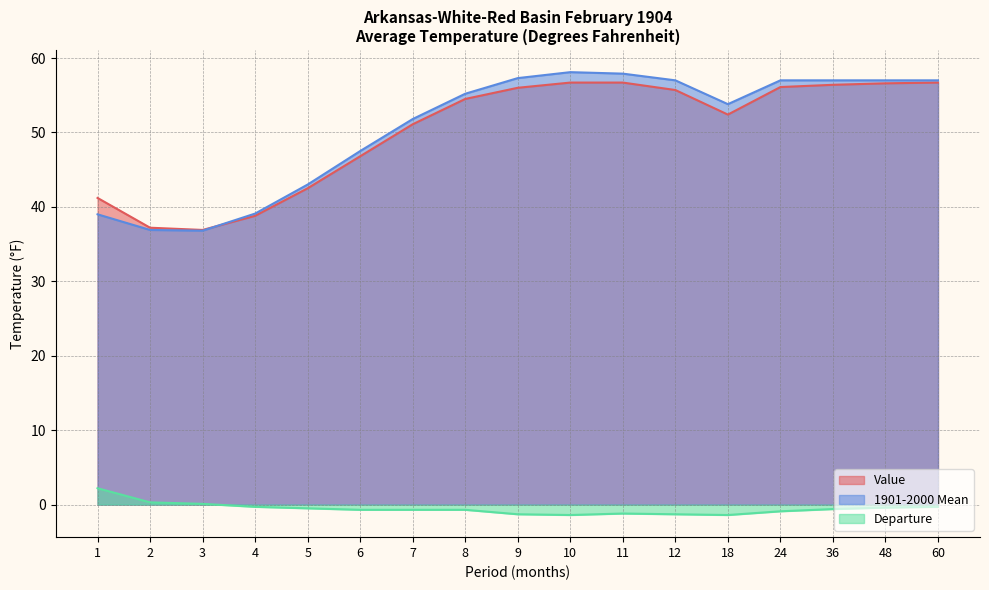

What is the spread (max minus min) of values at 1?

39.0